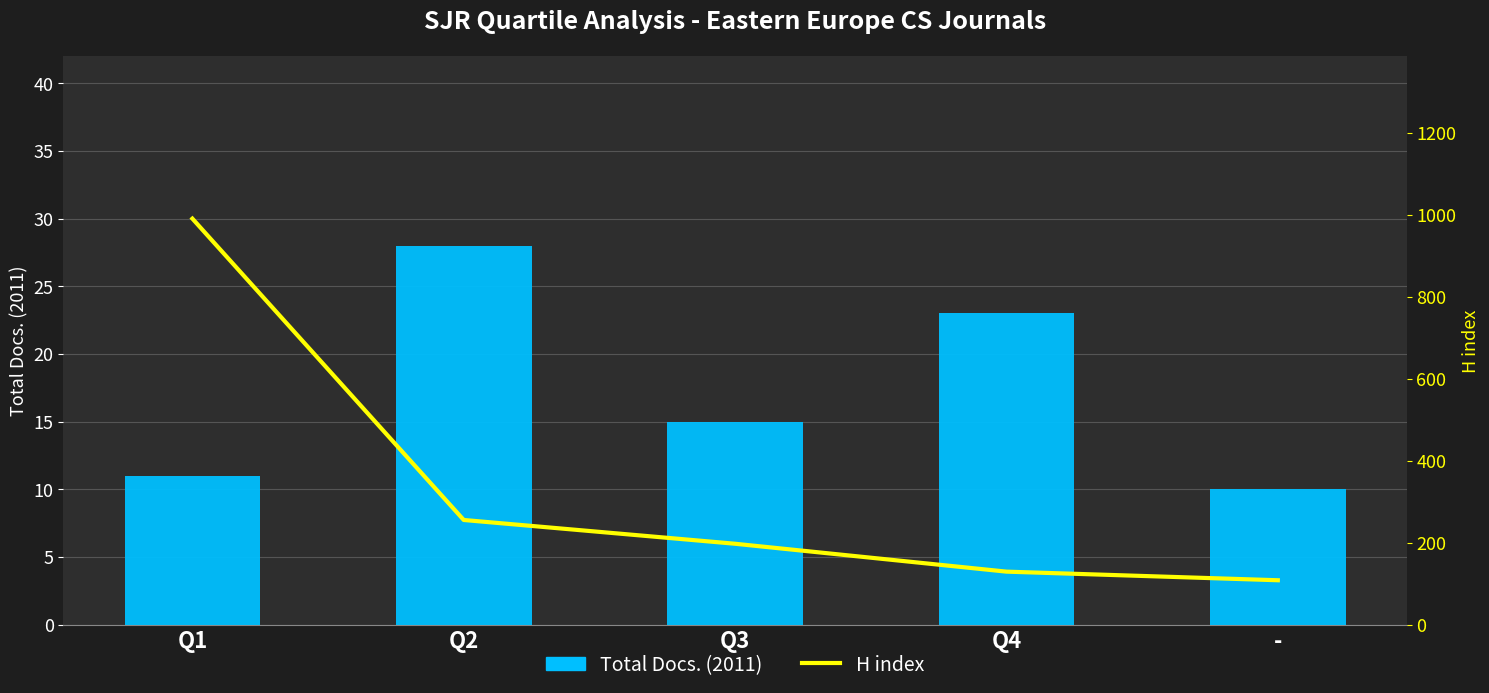

Reading right to left, list all the values displayed in this chart.

Total Docs. (2011): 10	23	15	28	11
H index: 108	129	197	255	990